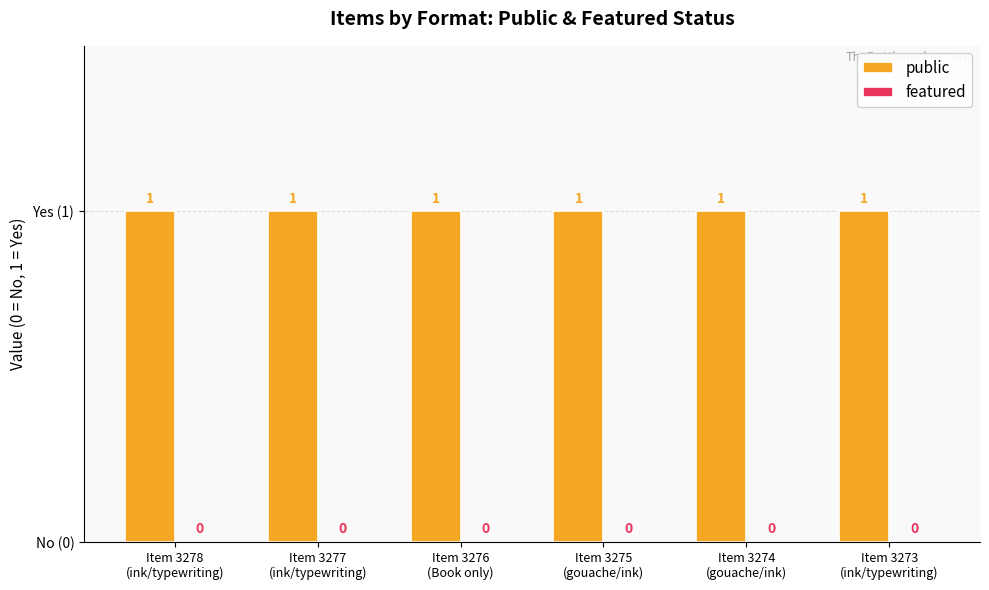

Which series has the largest range (max minus min)?

public